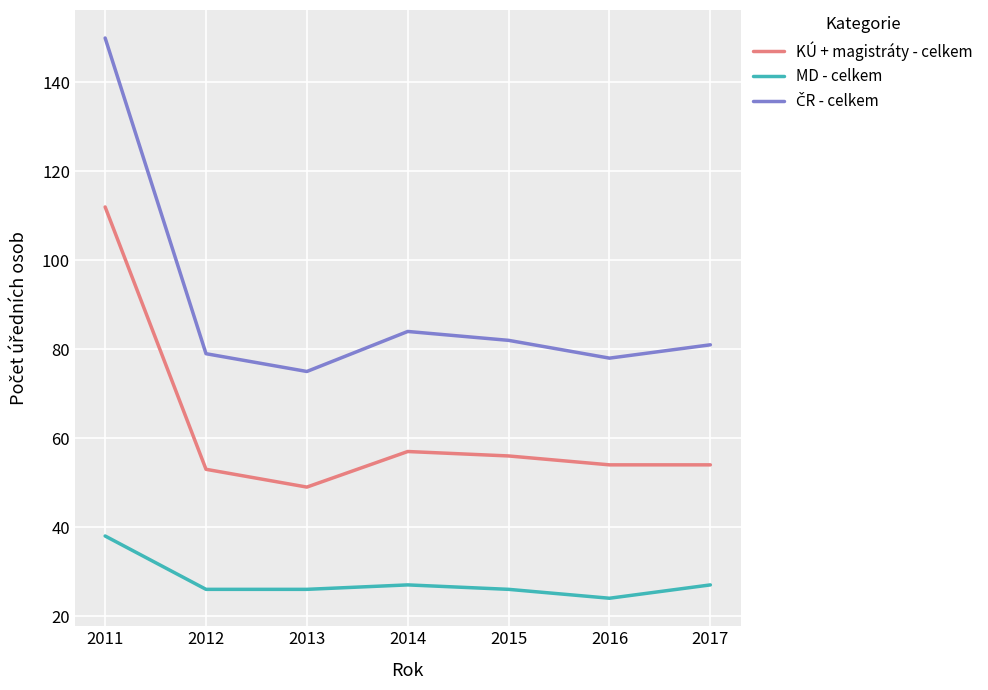

True or false: MD - celkem and KÚ + magistráty - celkem intersect in this chart.

False